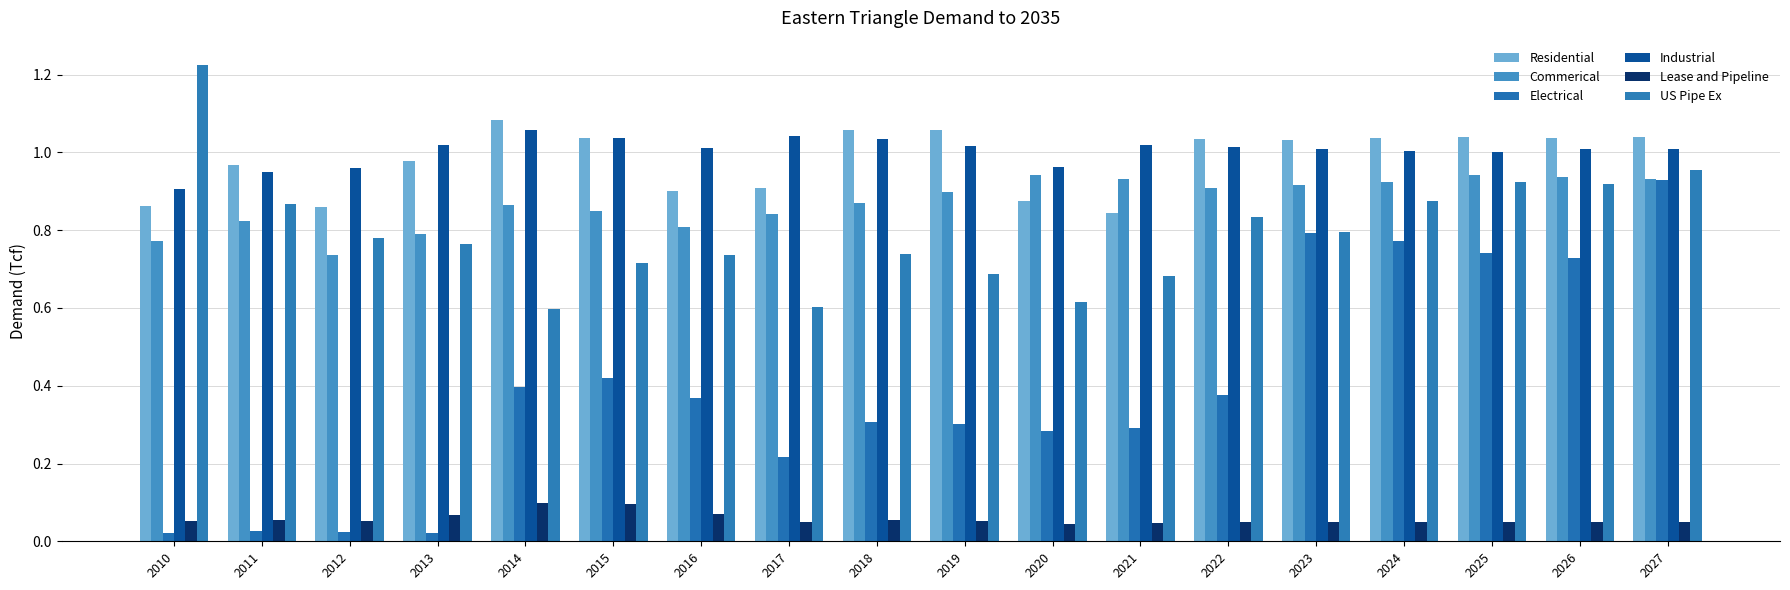

What is the difference between the maximum and minimum values in the Residential series?

0.2